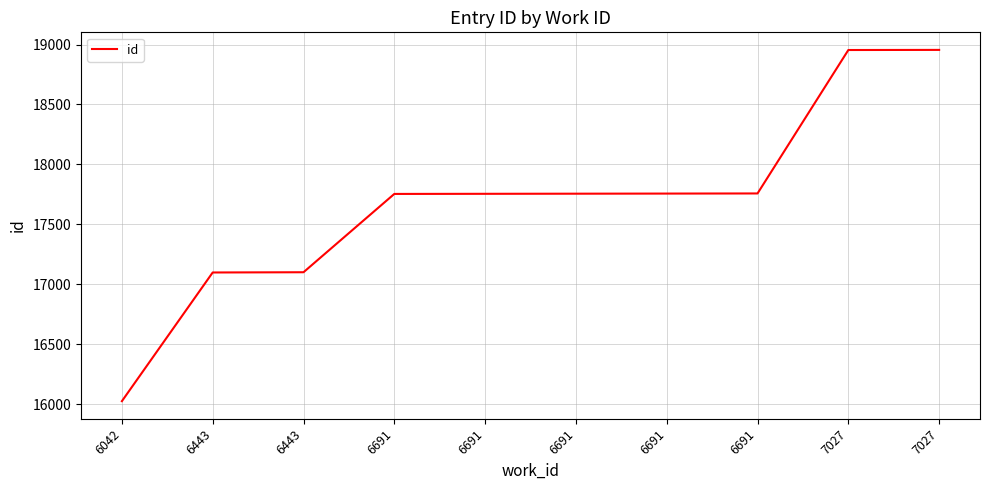

Reading left to right, extract all data points from this chart.

16026	17099	17101	17754	17755	17756	17757	17758	18954	18955